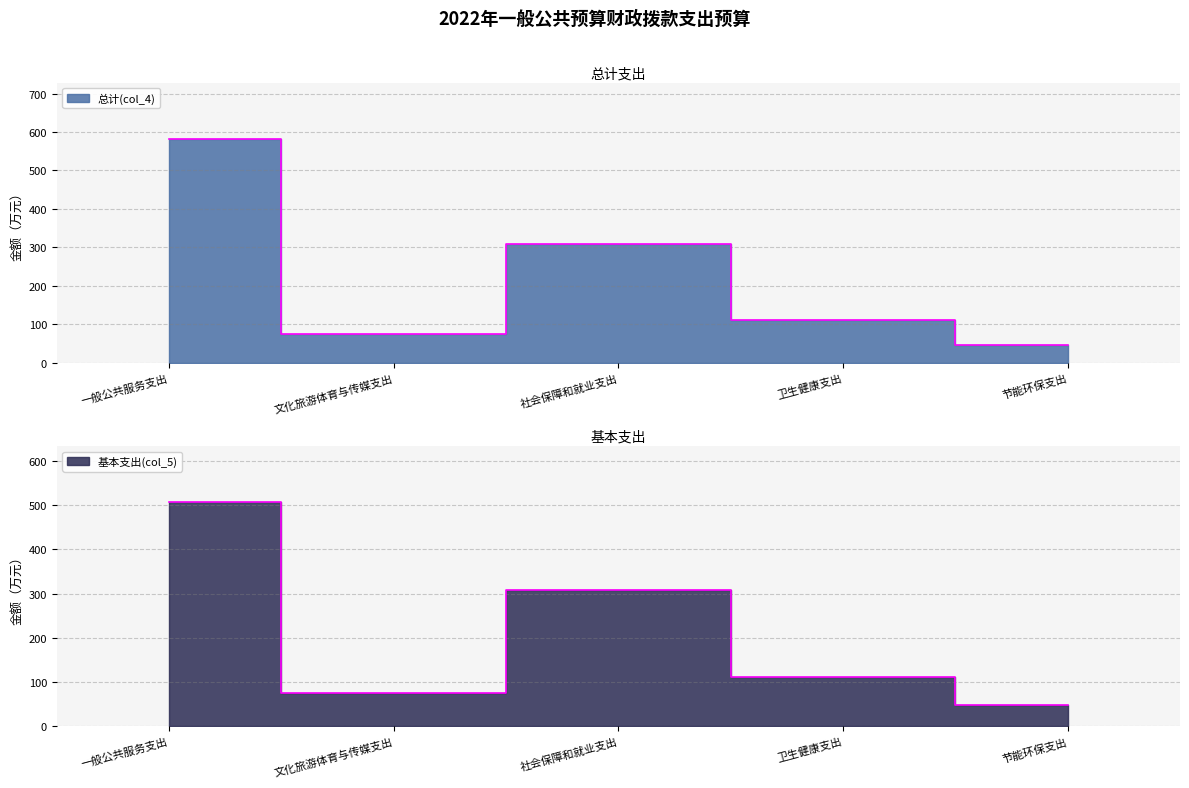

True or false: 总计(col_4) and 基本支出(col_5) intersect in this chart.

False